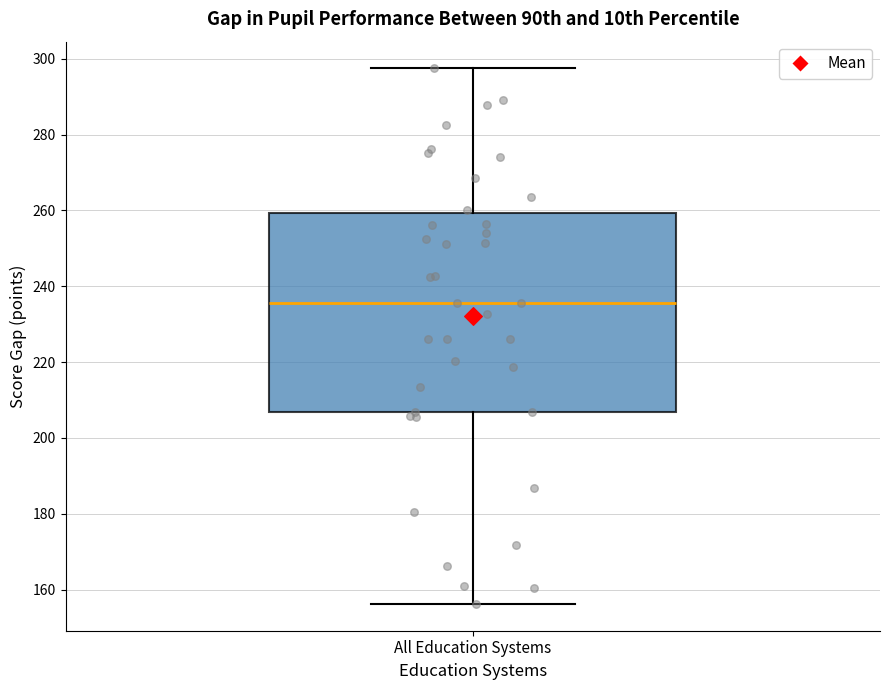

Where does the median line of the box for All Education Systems sit on the y-axis? The values are not printed on the chart, so give them approximately, as read against the axis.

236